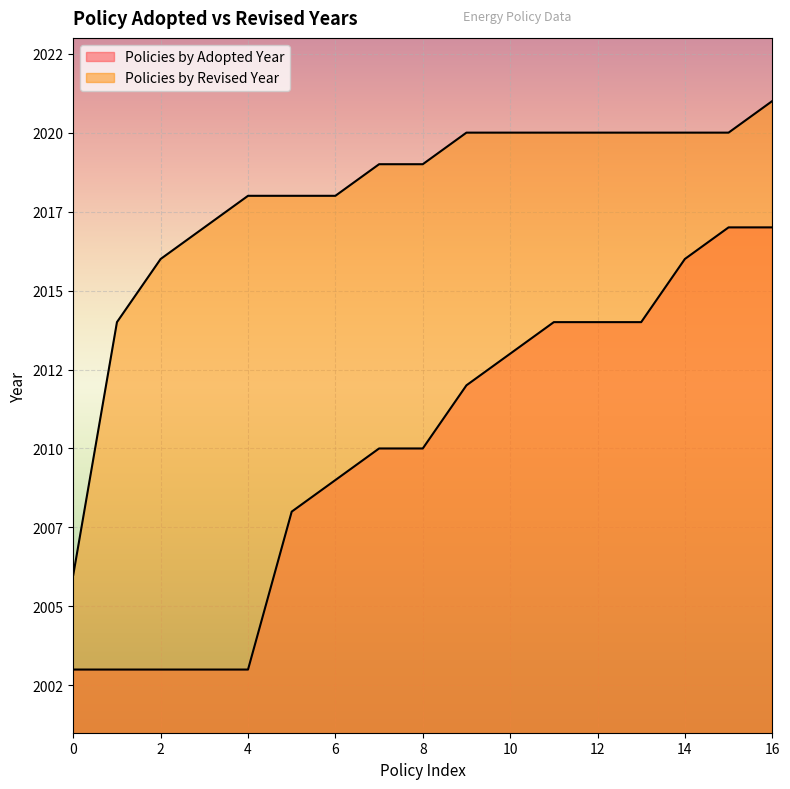

Rank the categories by value from lowest to highest.

2003, 2003, 2003, 2003, 2003, 2008, 2009, 2010, 2010, 2012, 2013, 2014, 2014, 2014, 2016, 2017, 2017